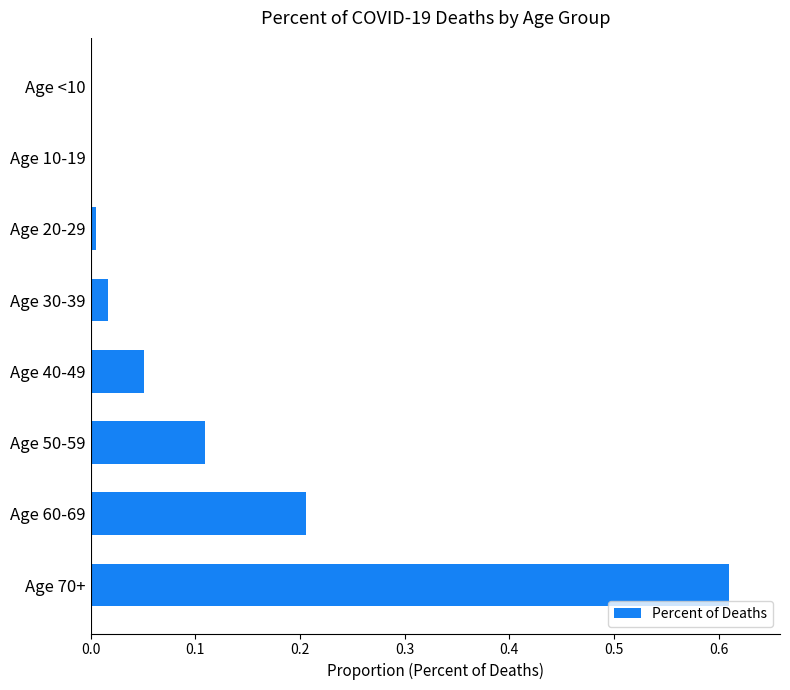

True or false: the data shows 0.0 at Age 20-29.

True